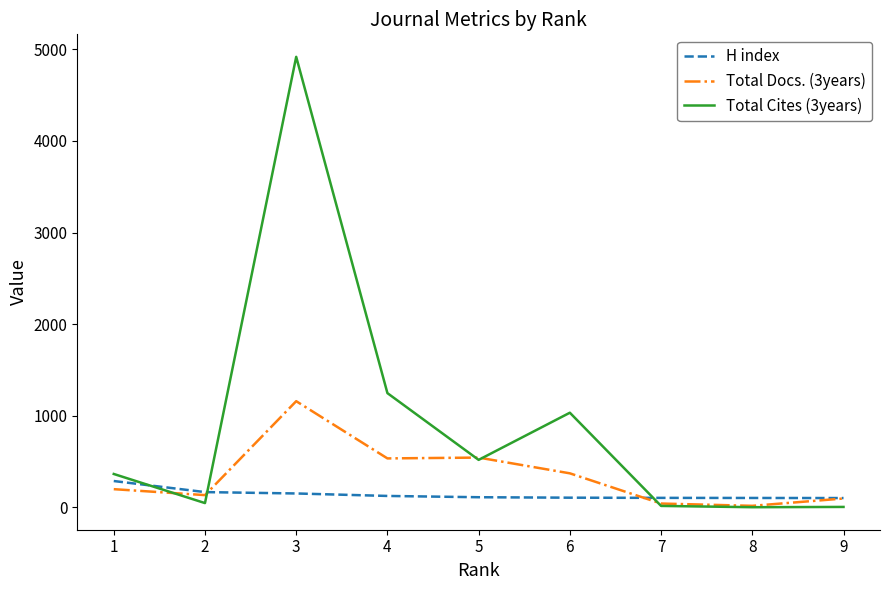

What is the total value across all series at 6?

1506